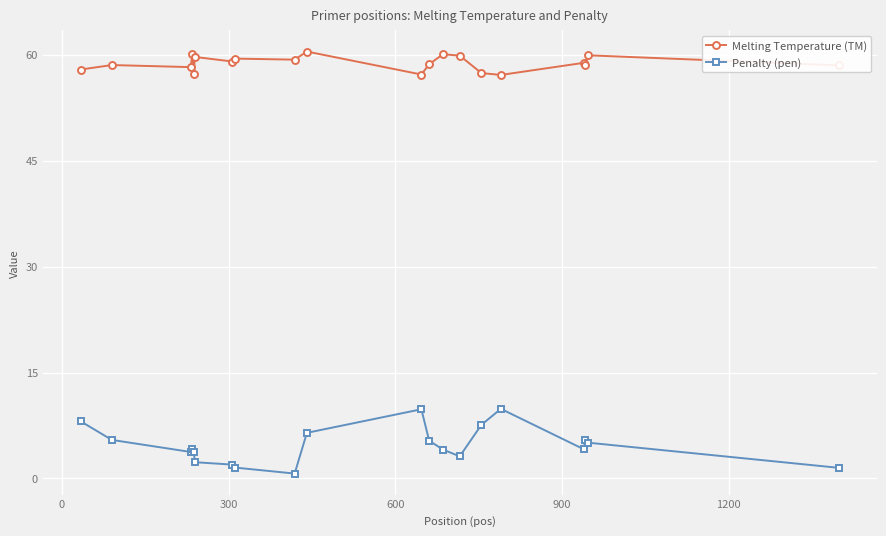

List the series in order of their peak value, highest first.

Melting Temperature (TM), Penalty (pen)